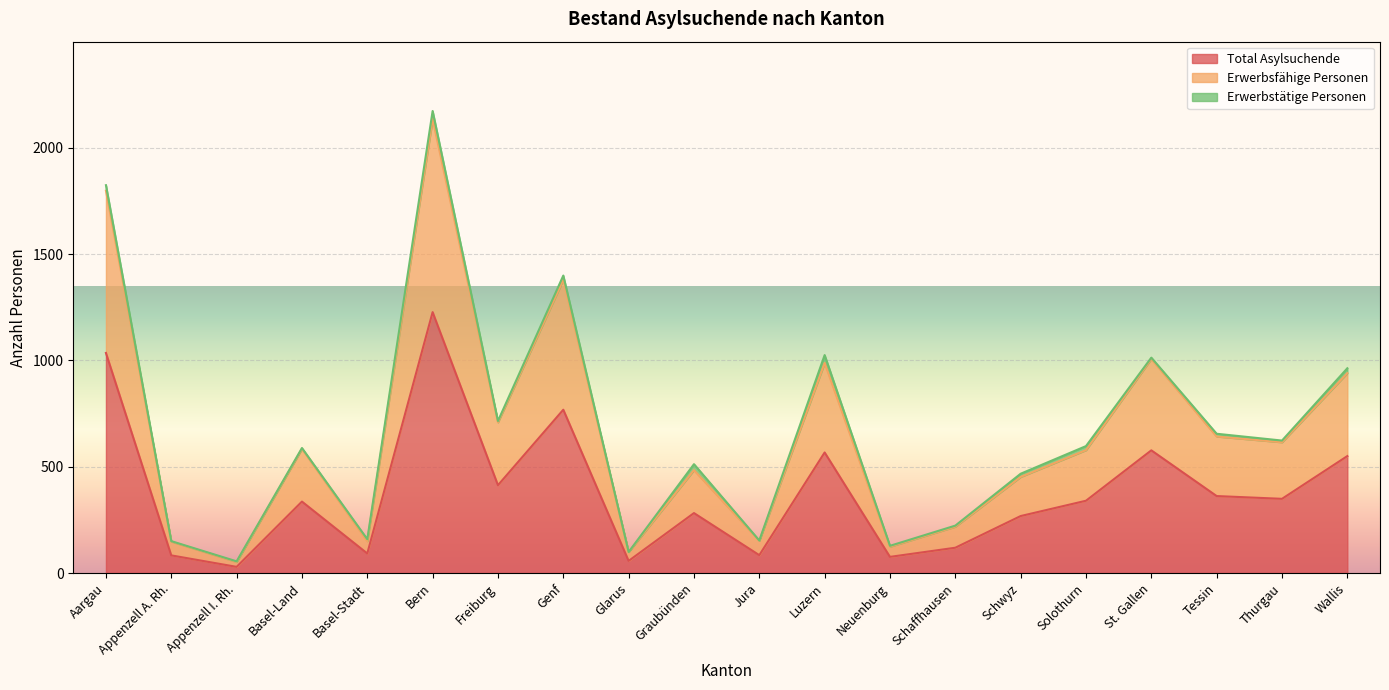

What is the label of the 4th point from the left?

Basel-Land